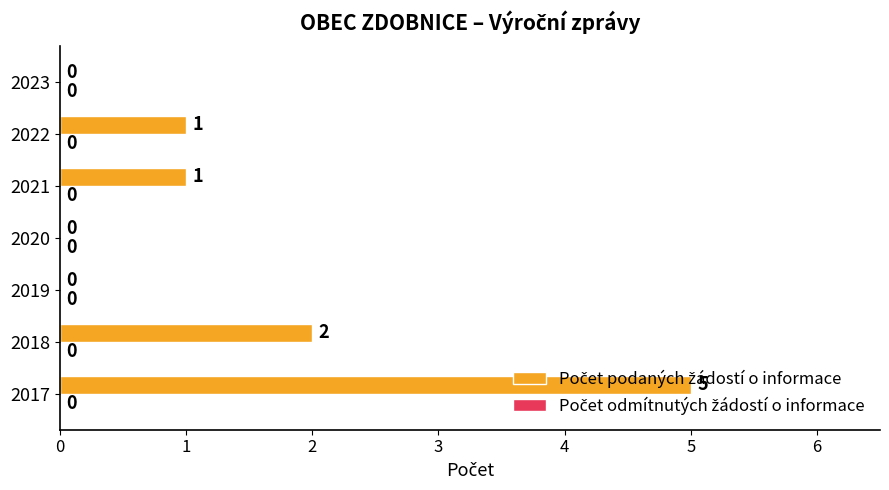

How many values are between 0 and 2?

6